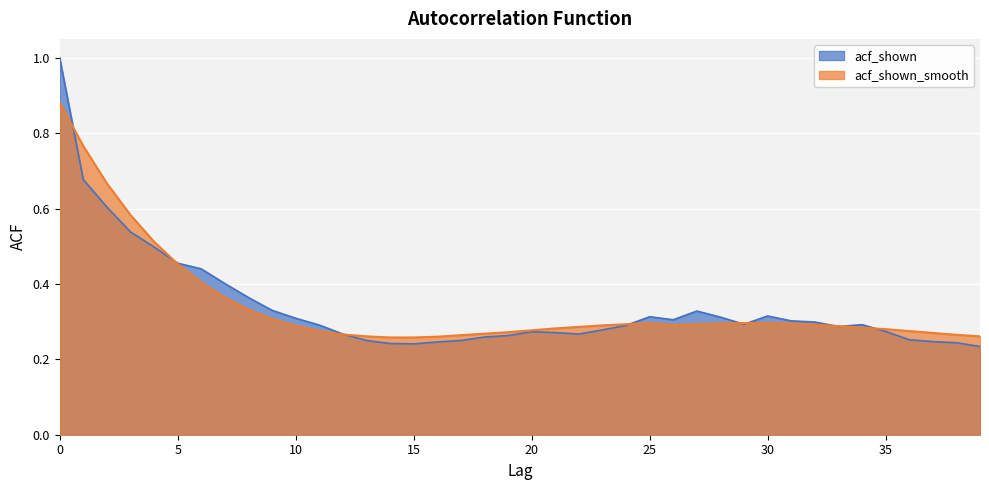

At how many categories does at least one series exceed 0?

40